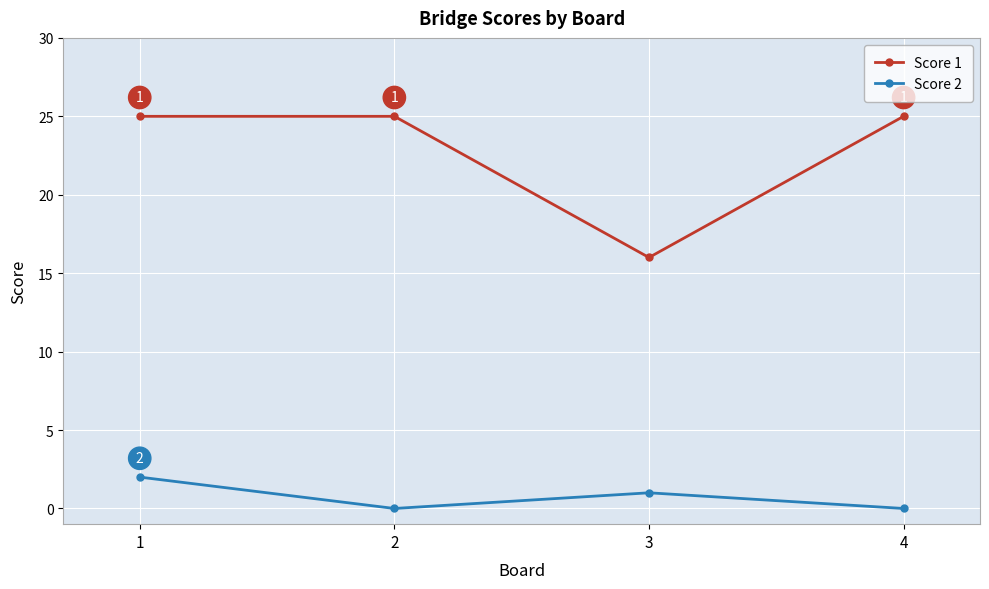

Where is Score 1 nearest to the value 20?

3